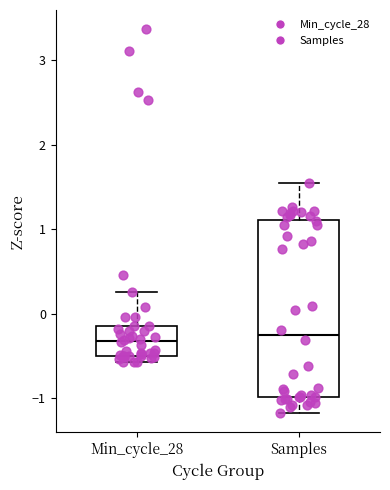

Where does the upper whisker of the box for Min_cycle_28 end on the y-axis? The values are not printed on the chart, so give them approximately, as read against the axis.

0.3